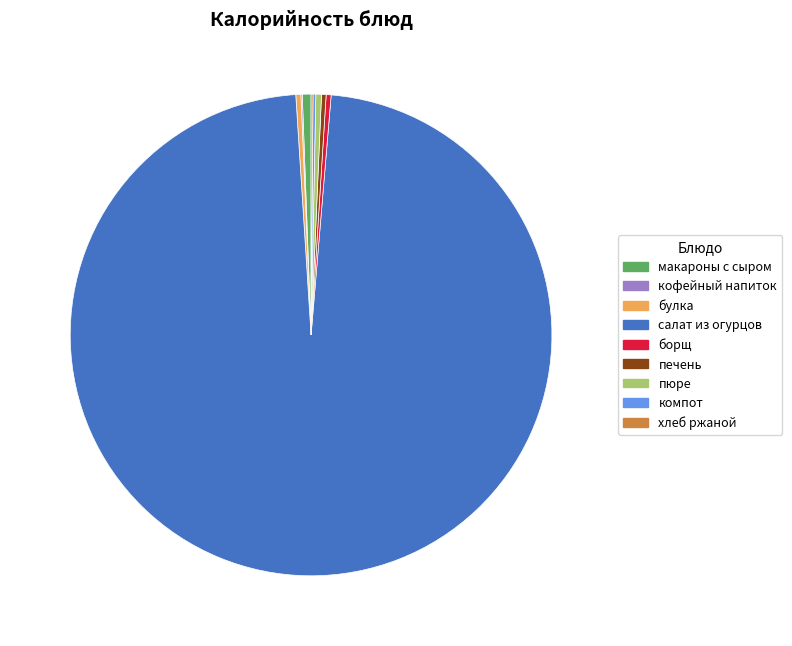

True or false: борщ accounts for 0% of the total.

True